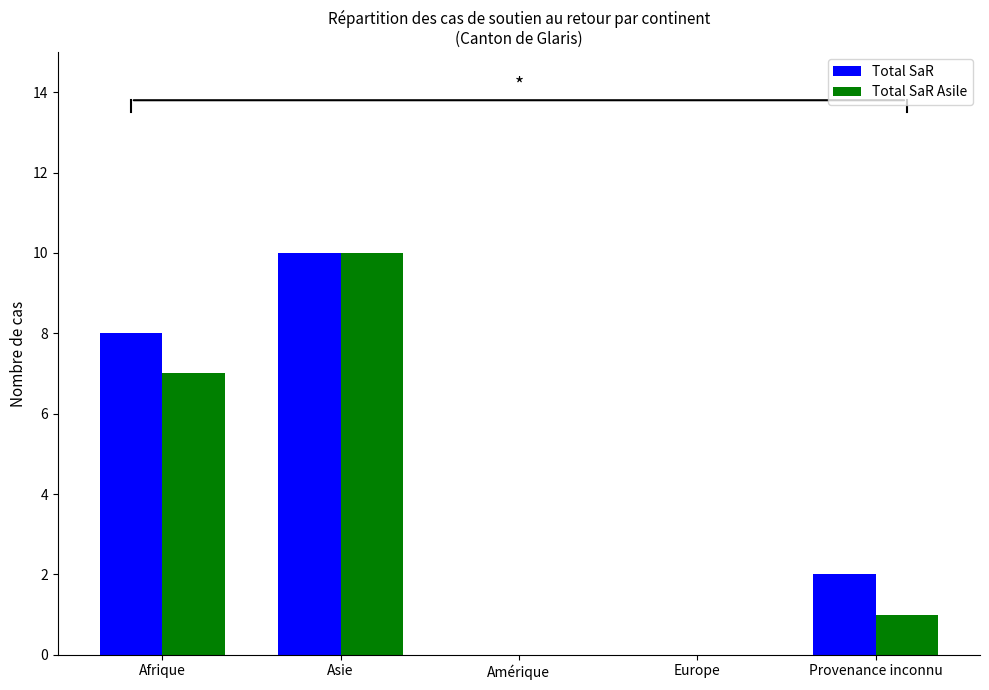

True or false: Total SaR Asile has a value of 10 at Asie.

True